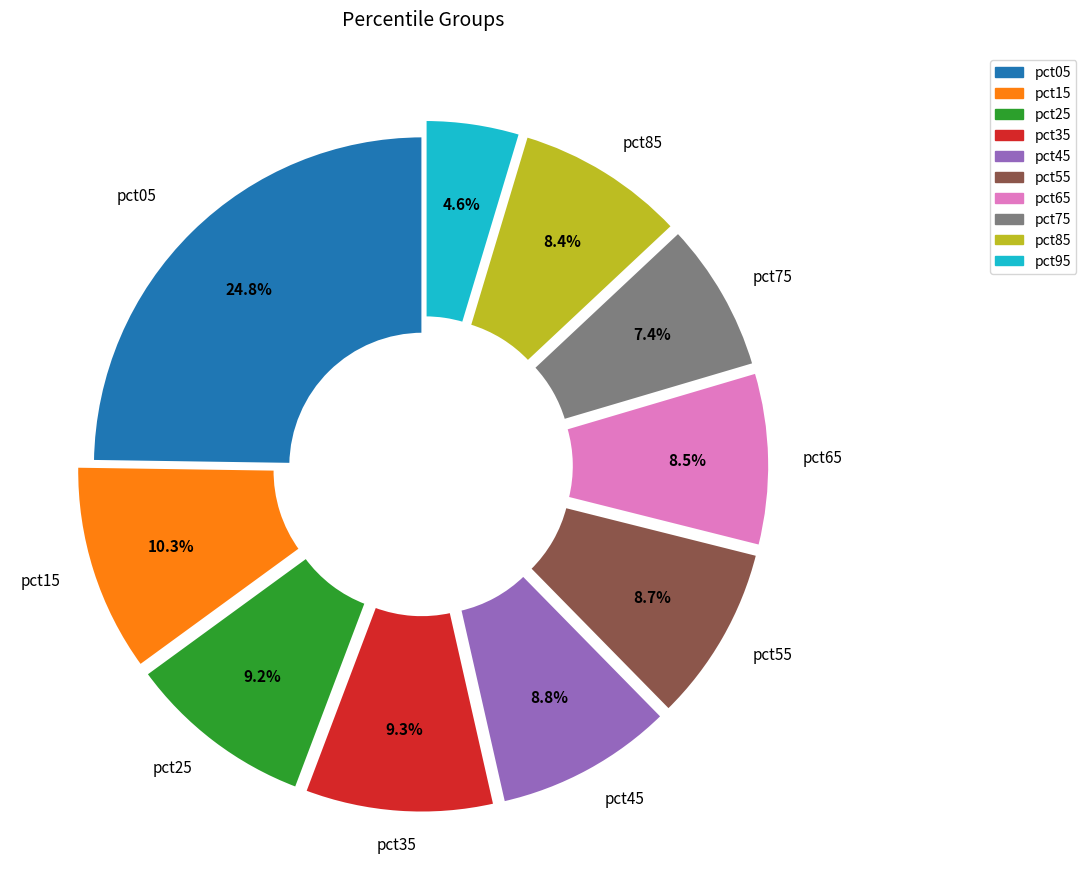

To the nearest percent, what portion does pct75 represent?

7%